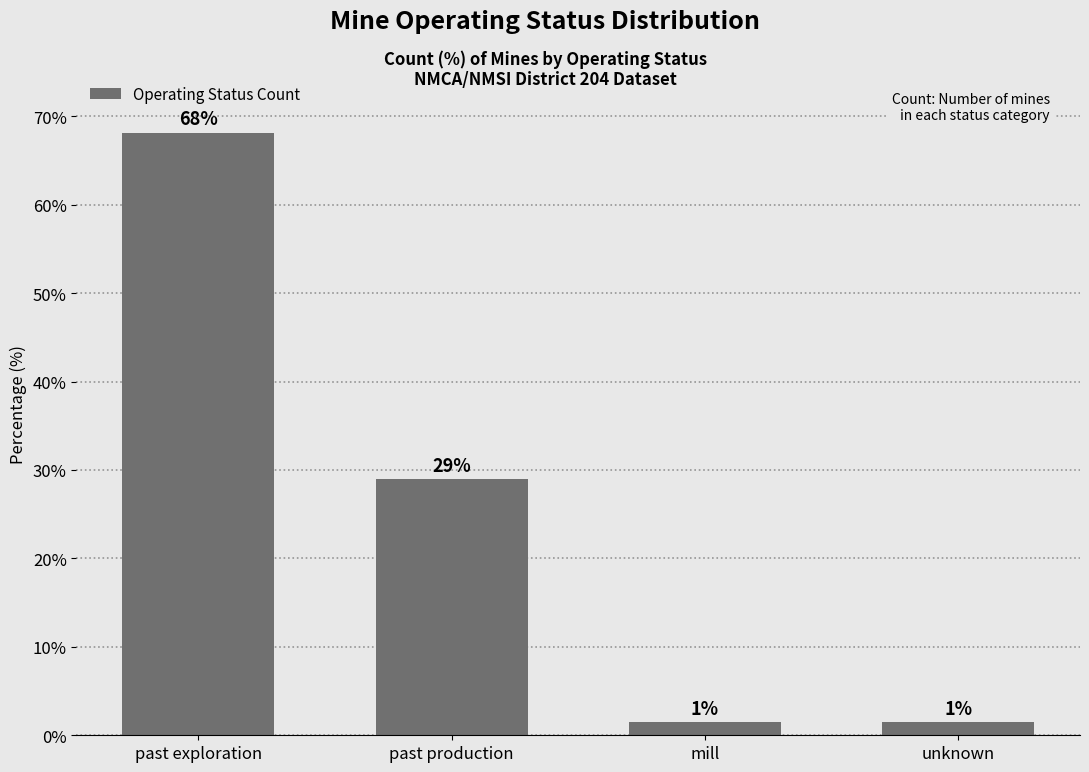

At which category does the chart reach its peak across all series?

past exploration